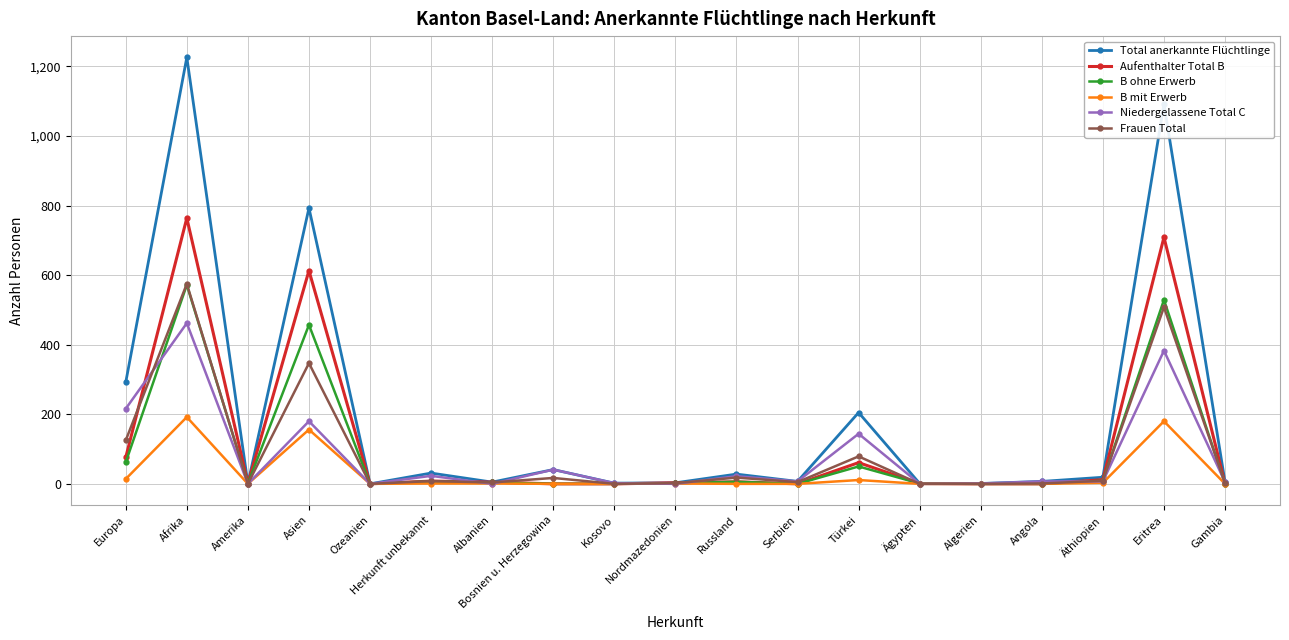

Does the chart display data point markers on the line(s)?

Yes